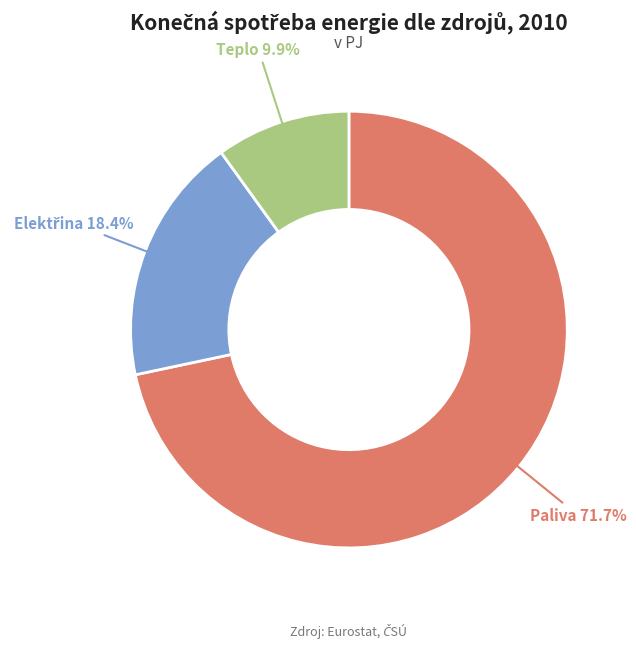

Does any single category account for the majority?

Yes